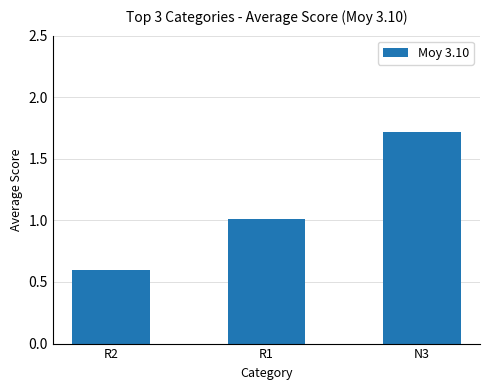

What is the approximate value at R2?

0.6